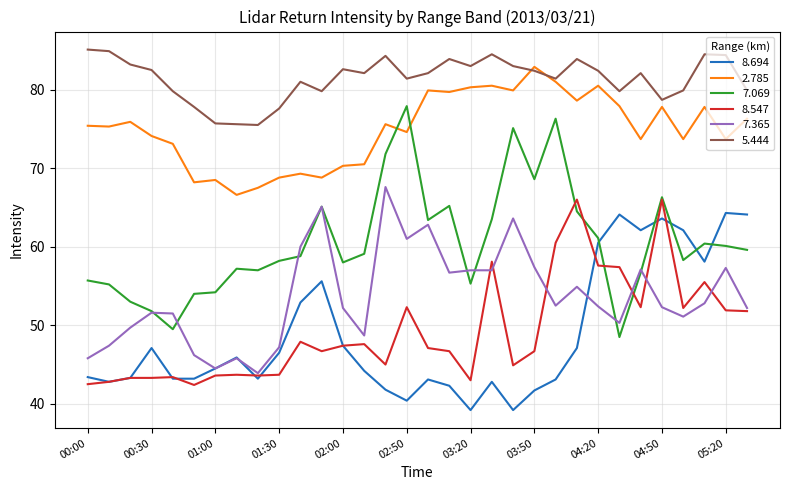

Which series has the widest spread of values?

7.069